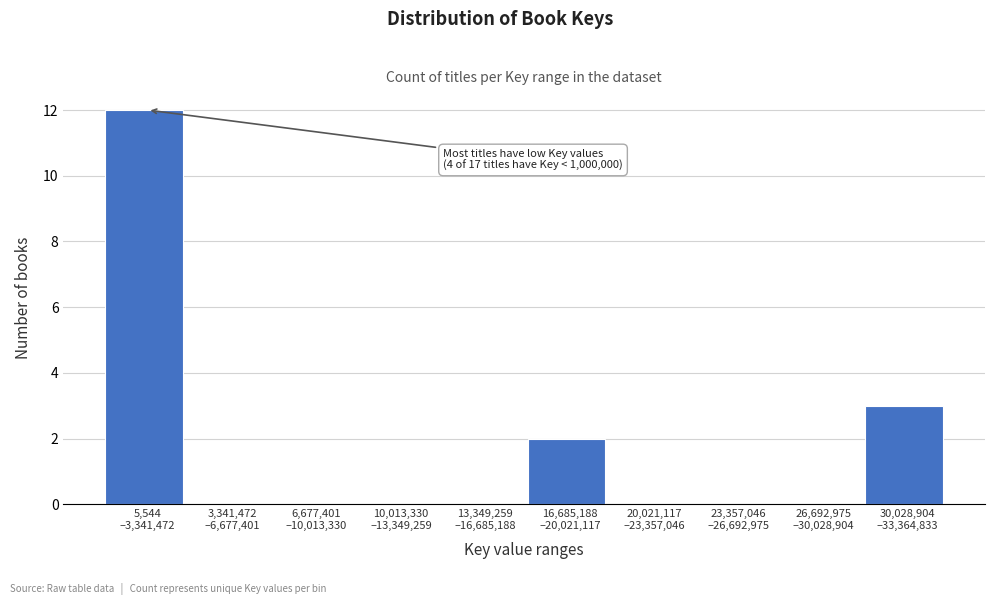

What is the maximum value shown in the chart?

12